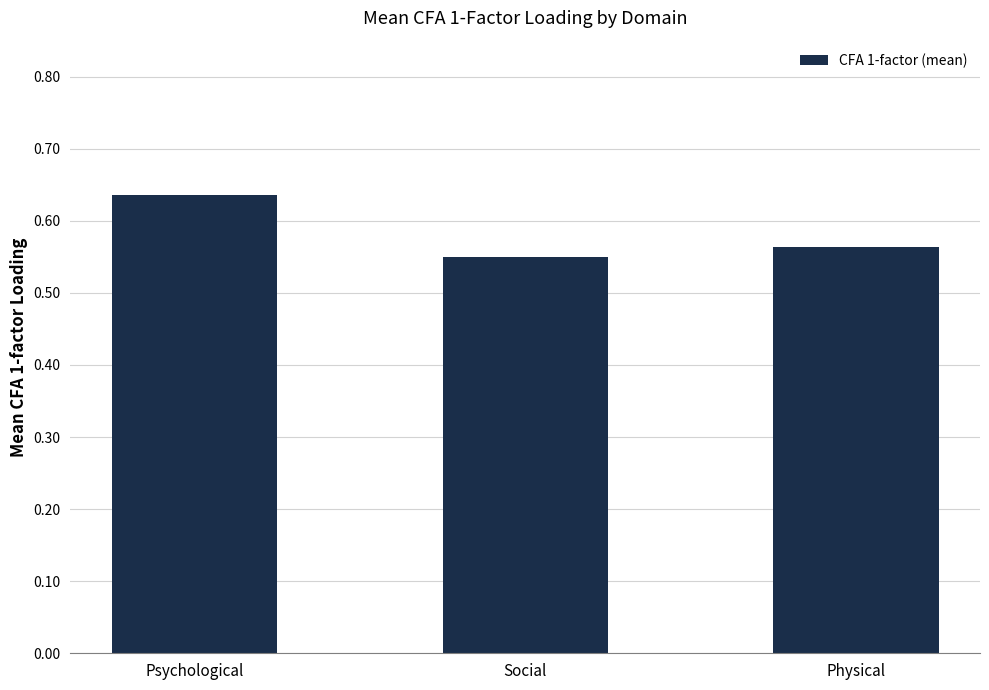

The value at Social is 0.1. True or false?

False